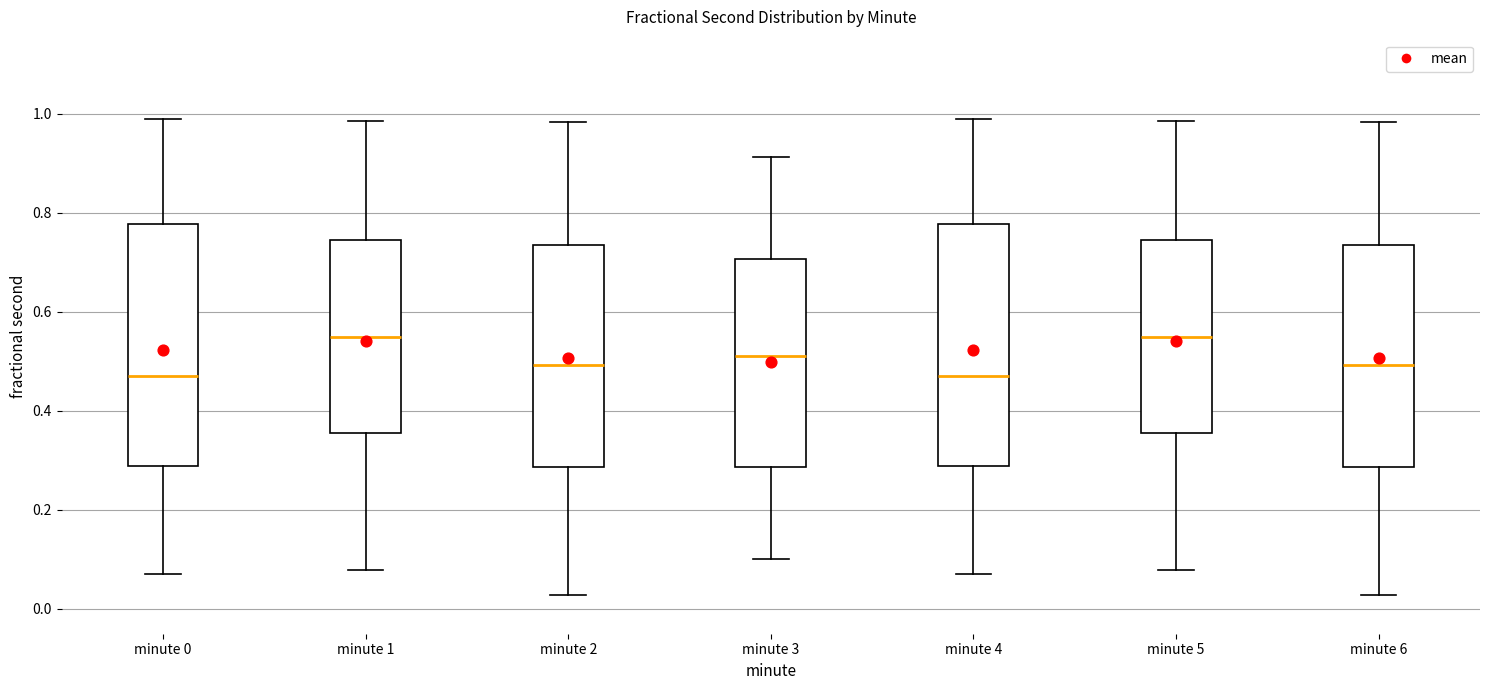

Reading left to right, read every box against the y-axis: the position of its median line, the range the box covers, and the ends of its whiskers. The values are not printed on the chart, so give them approximately, as read against the axis.

minute 0: median 0.48, box 0.28 to 0.78, whiskers 0.08 to 0.98
minute 1: median 0.54, box 0.36 to 0.74, whiskers 0.08 to 0.98
minute 2: median 0.50, box 0.28 to 0.74, whiskers 0.02 to 0.98
minute 3: median 0.52, box 0.28 to 0.70, whiskers 0.10 to 0.92
minute 4: median 0.48, box 0.28 to 0.78, whiskers 0.08 to 0.98
minute 5: median 0.54, box 0.36 to 0.74, whiskers 0.08 to 0.98
minute 6: median 0.50, box 0.28 to 0.74, whiskers 0.02 to 0.98